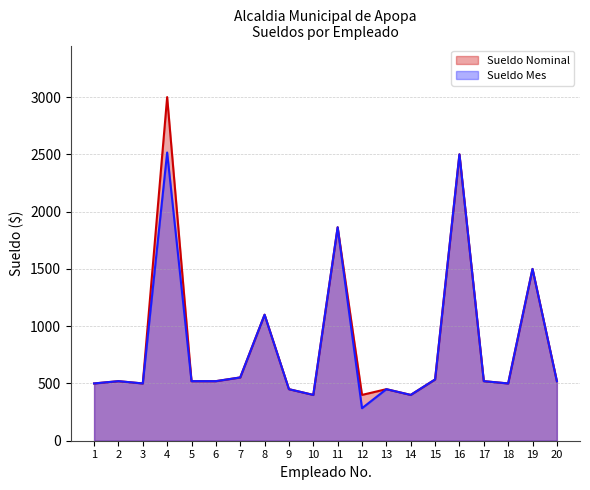

True or false: Sueldo Mes and Sueldo Nominal intersect in this chart.

False